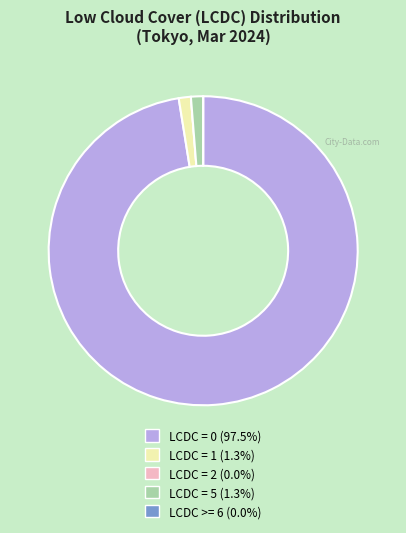

Is there any slice that represents more than half of the pie?

Yes